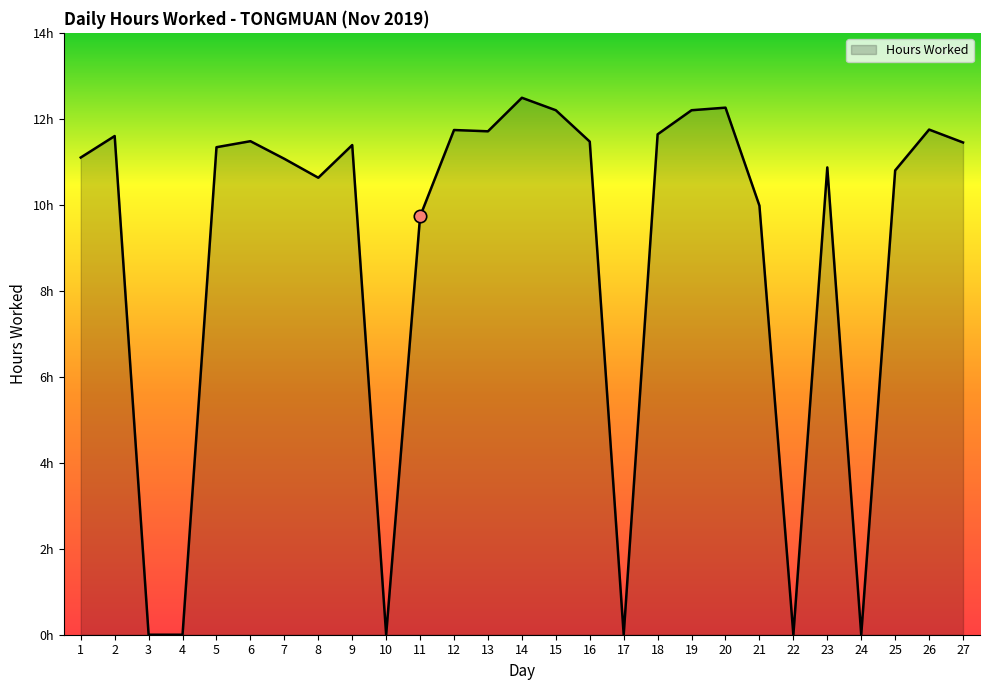

Is this an area chart (filled region under the line)?

Yes